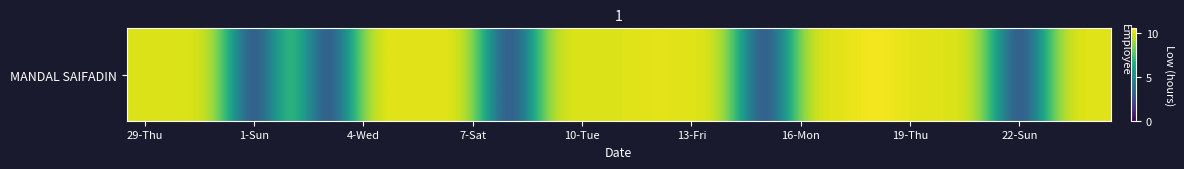

How many data points are above 10?

13